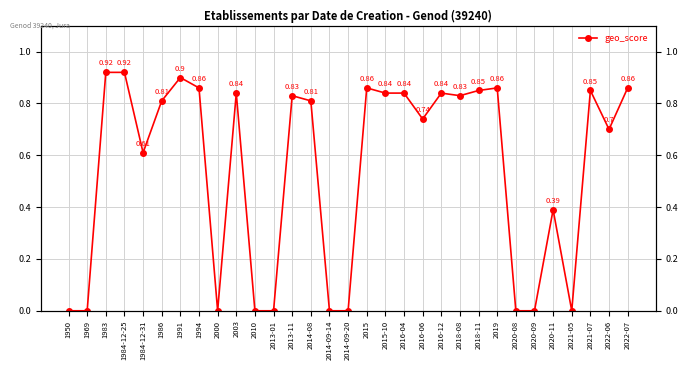

The chart shows a value of 0.8 at 2003. True or false?

True